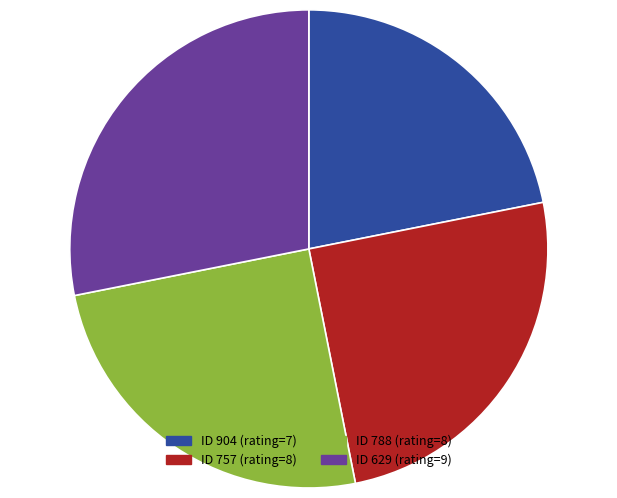

Is there a majority slice in this chart?

No